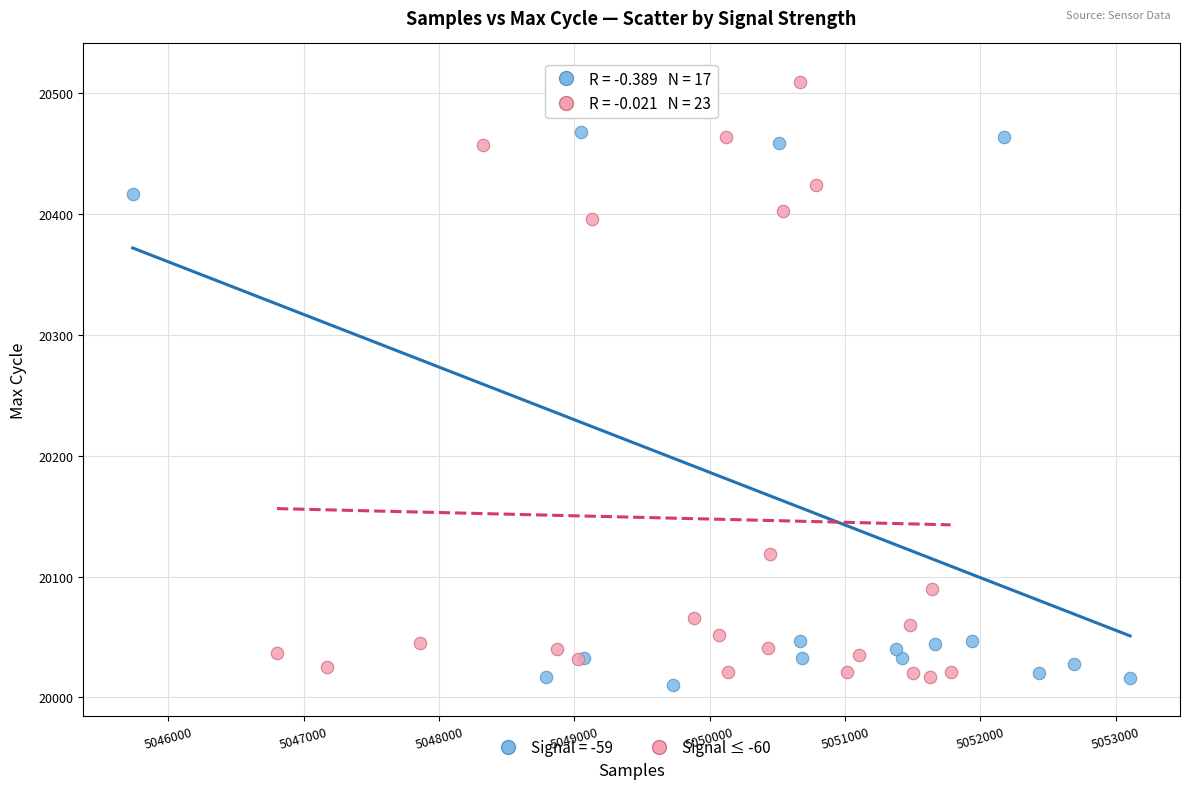

What are all the series names shown in the legend?

Signal = -59, Signal ≤ -60